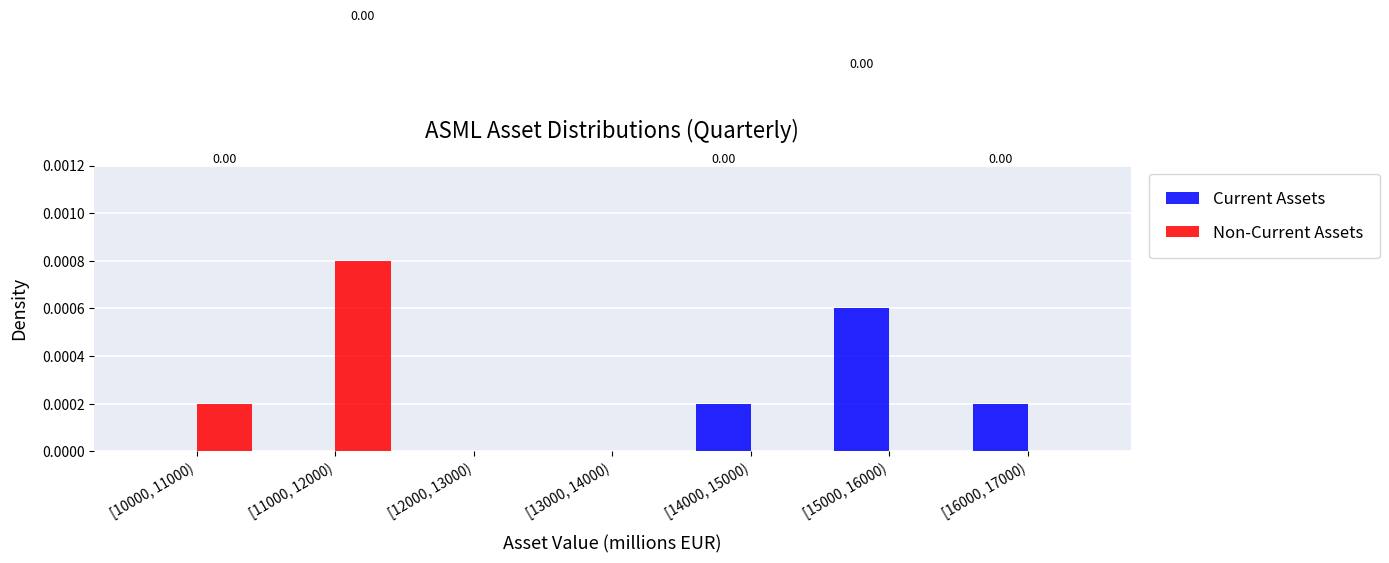

Which series changed the most between [12000, 13000) and [15000, 16000)?

Current Assets